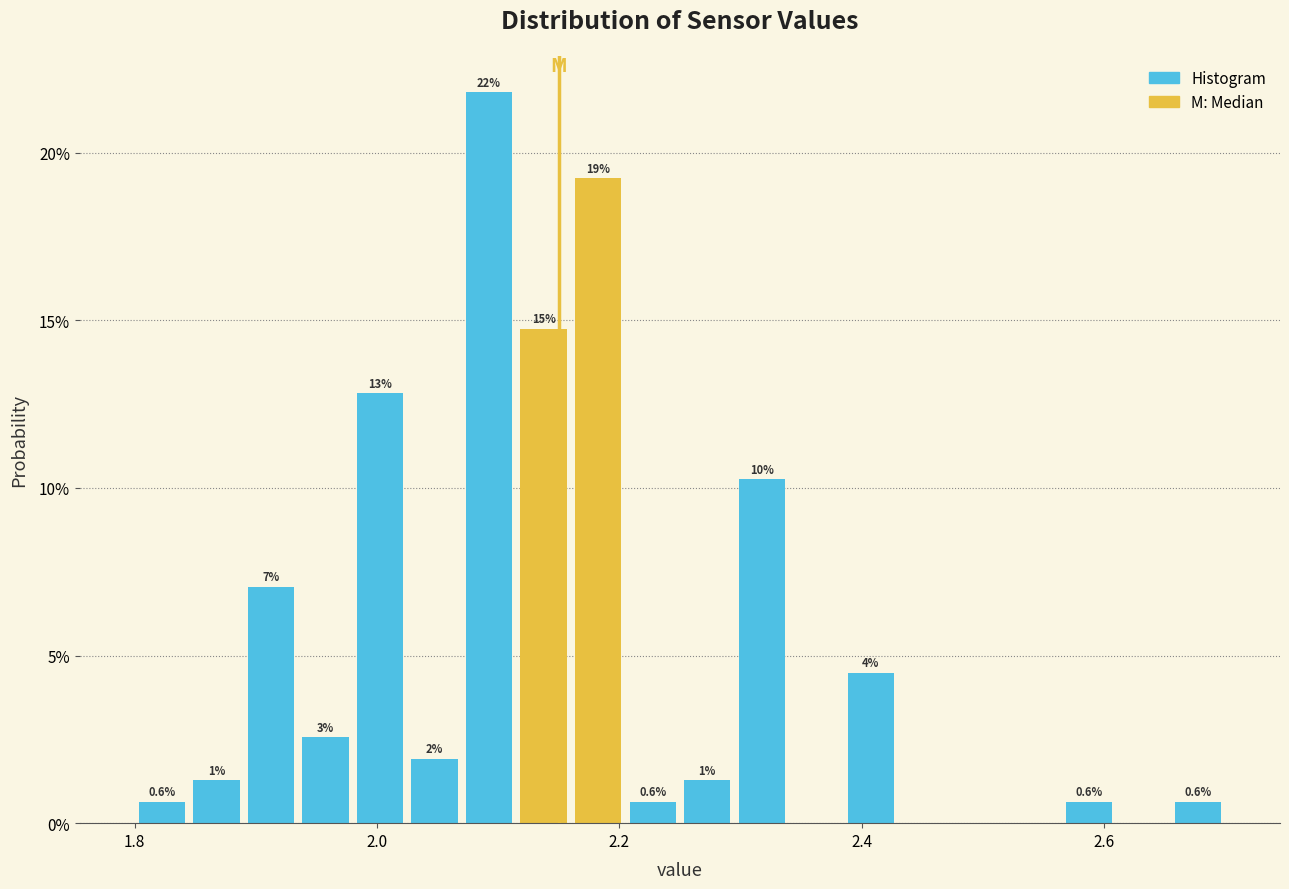

Around what value on the x-axis is the tallest bar? Give the approximate position of its centre, as read against the axis.

2.10